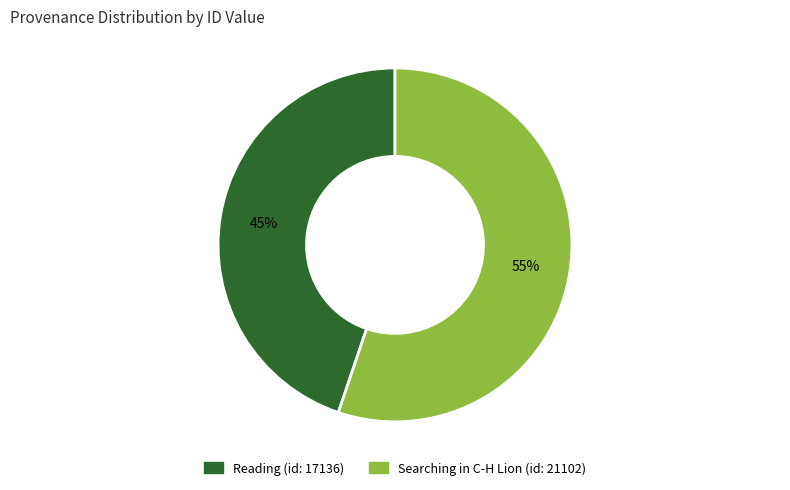

To the nearest percent, what is the difference between the largest and smallest slice percentages?

10%